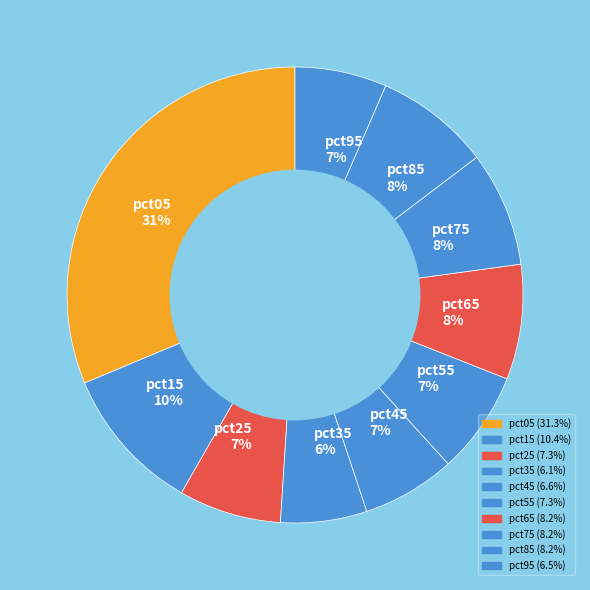

Does any single category account for the majority?

No